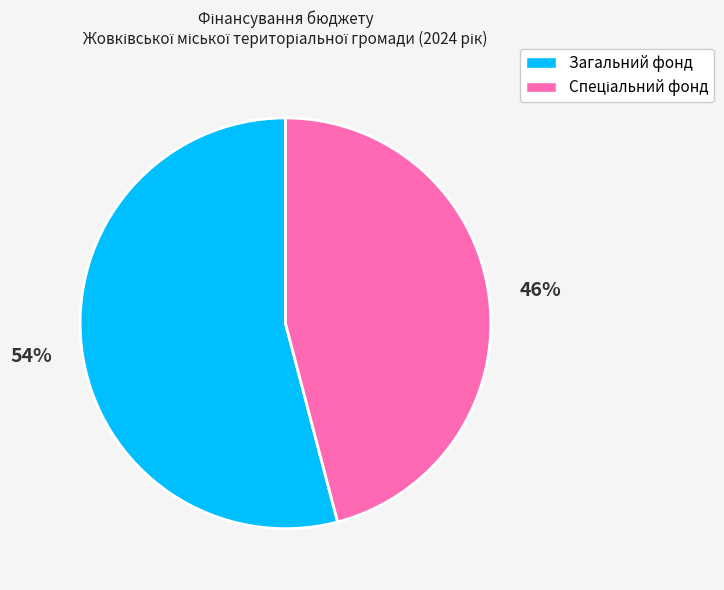

To the nearest percent, what is the average slice percentage?

50%